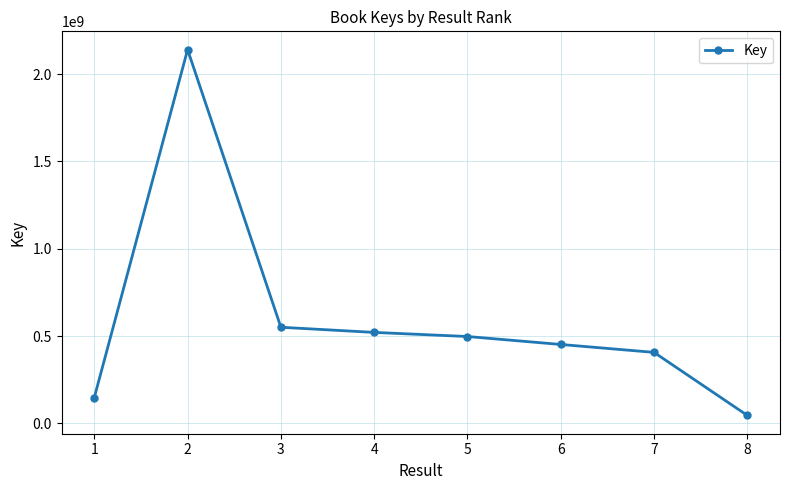

What is the approximate value at 8, to the nearest 50?

46046050